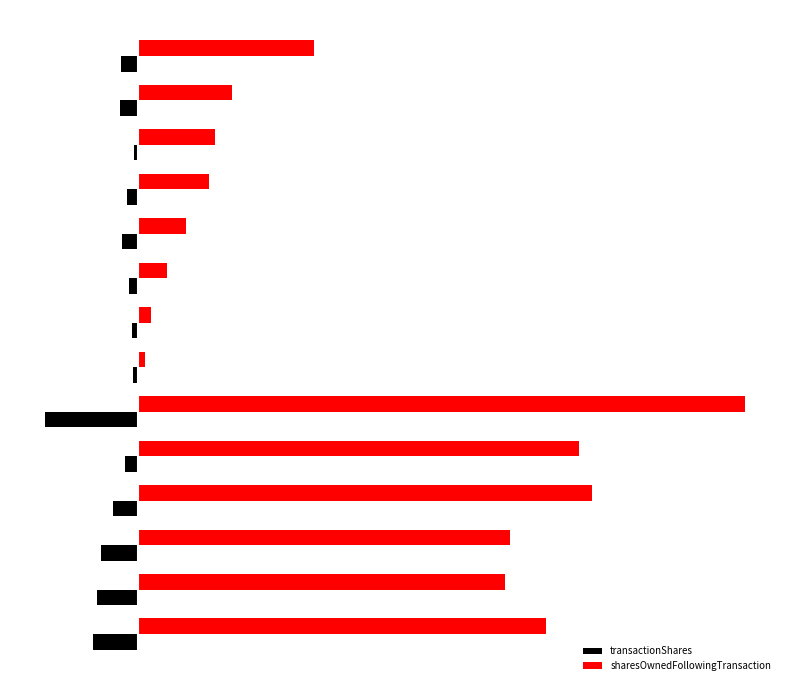

Rank the series by their average value, from highest to lowest.

sharesOwnedFollowingTransaction, transactionShares